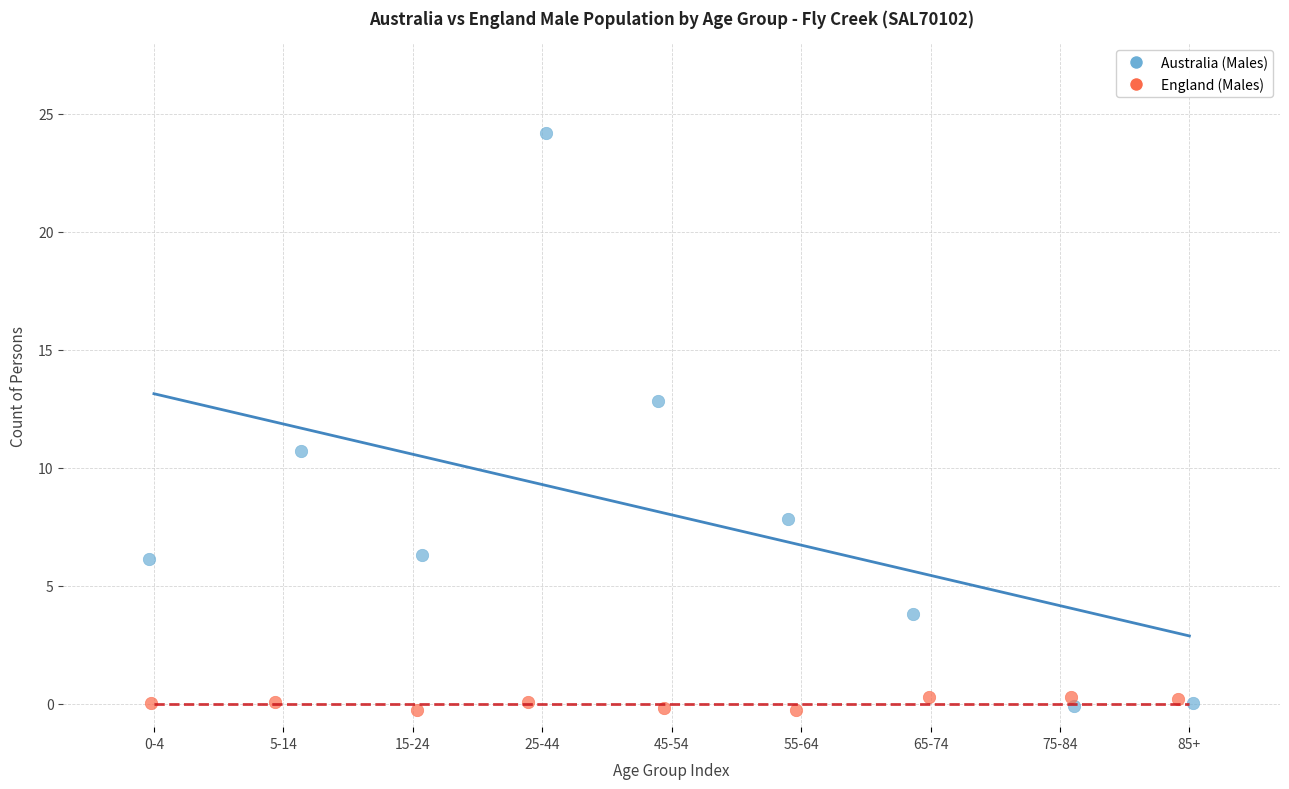

Which series has the widest spread of Y values?

Australia (Males)